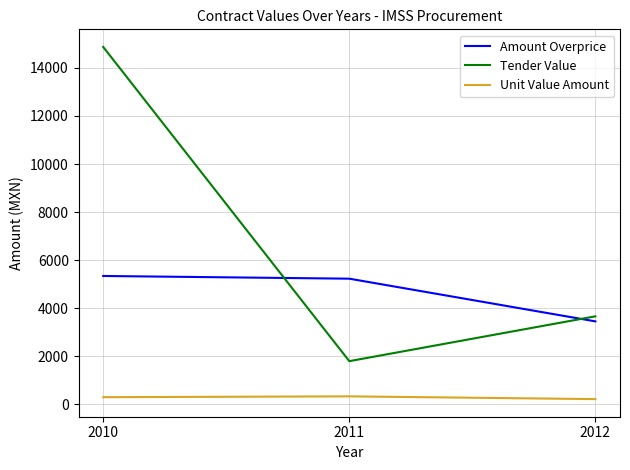

What are all the series names shown in the legend?

Amount Overprice, Tender Value, Unit Value Amount